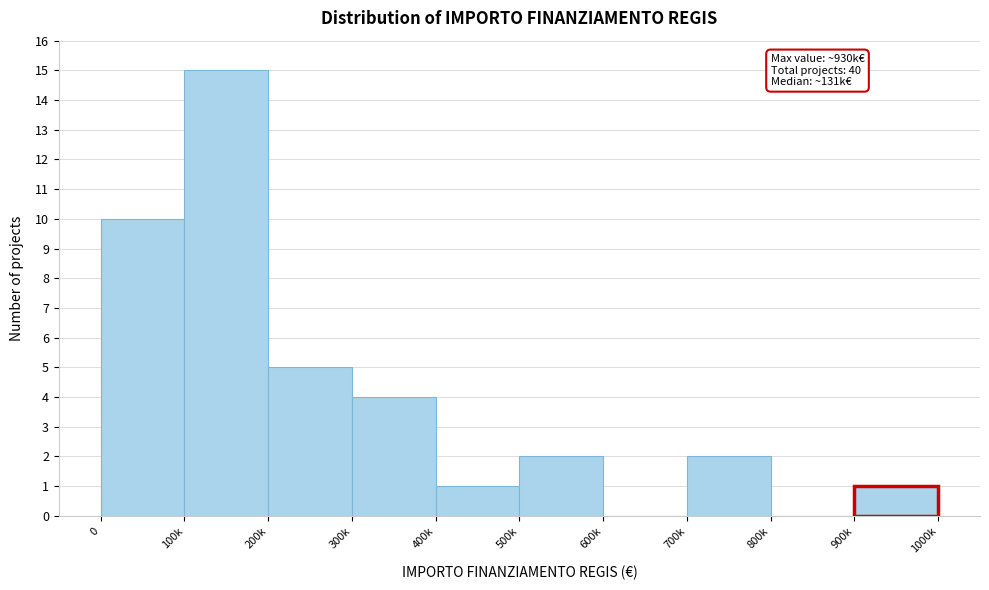

Reading left to right, transcribe all the data shown in this chart.

0=10	100k=15	200k=5	300k=4	400k=1	500k=2	600k=0	700k=2	800k=0	900k=1